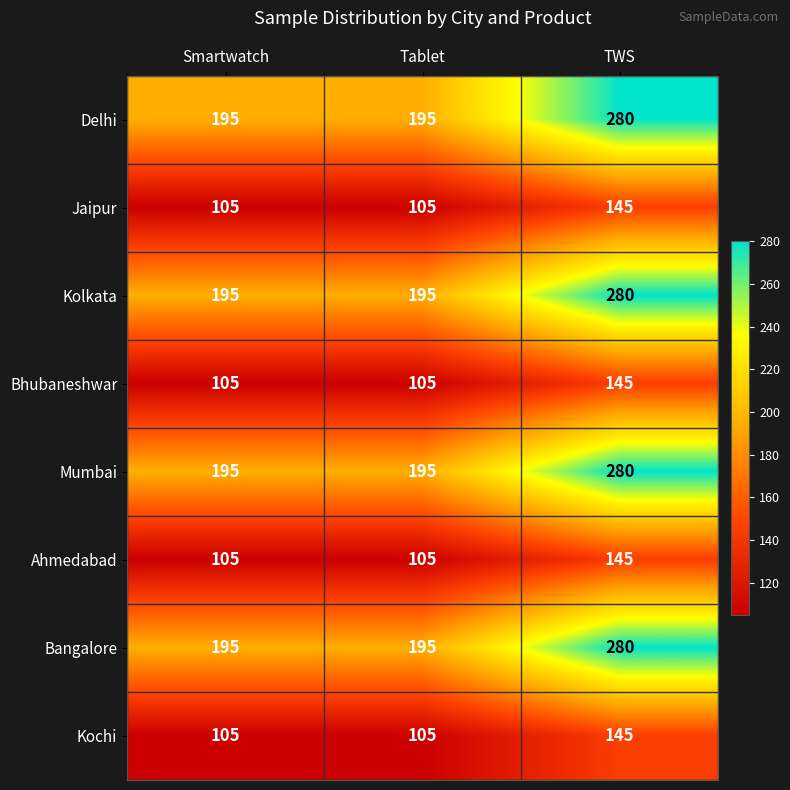

The Mumbai series shows 115 at Smartwatch. True or false?

False